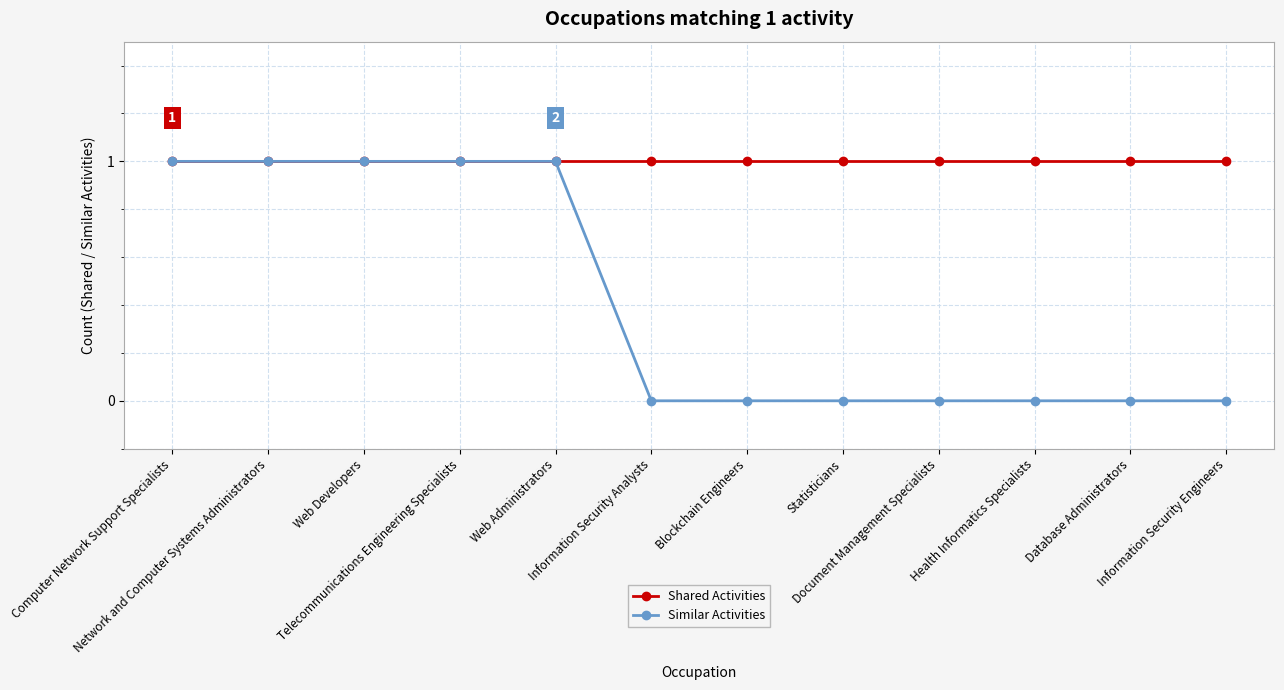

How many Similar Activities values are between 0 and 1?

12